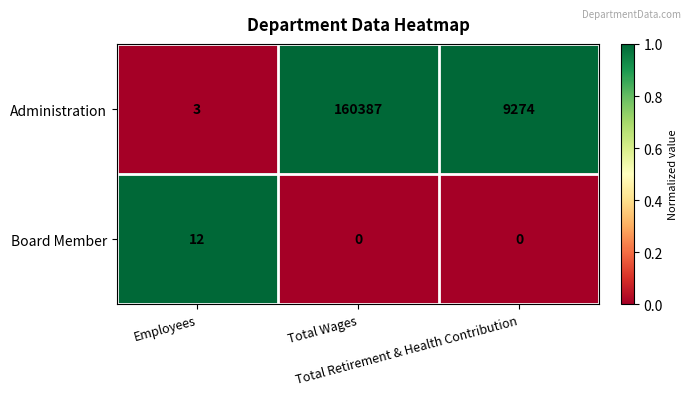

Which series has the widest spread of values?

Administration